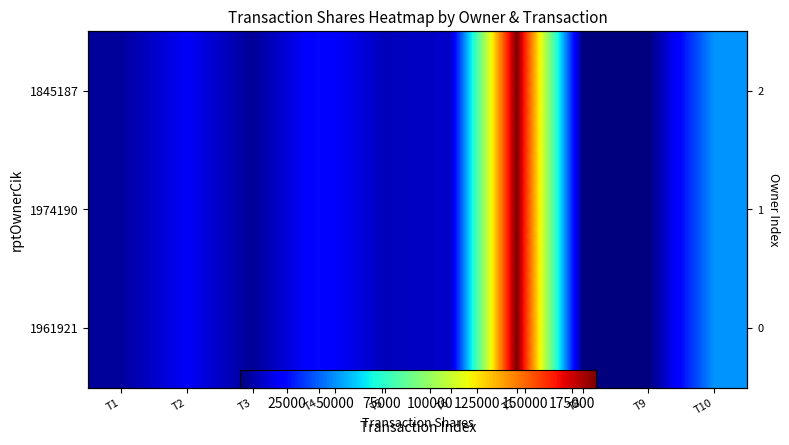

Which category has the lowest value in the 1974190 series?

T8